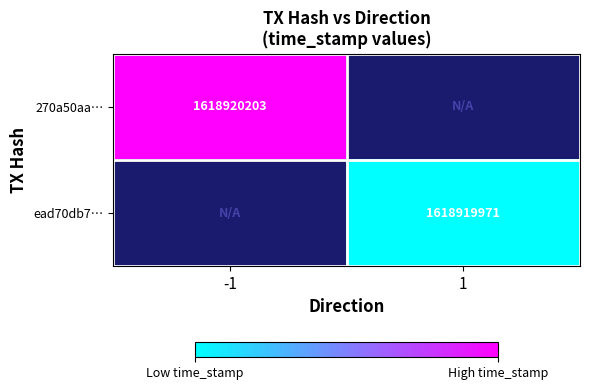

The value of ead70db7493fa3e97814d30f5726e4df22b6a0e at direction is 1. True or false?

True